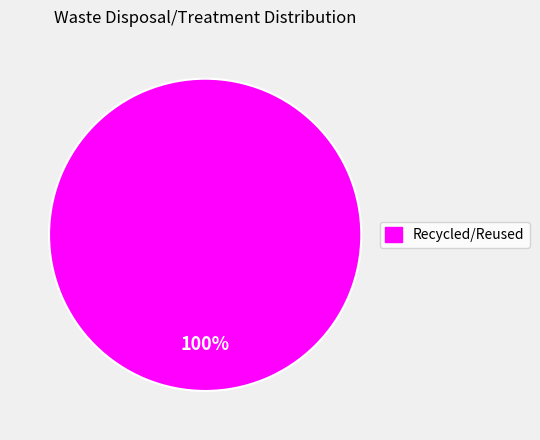

Is there any slice that represents more than half of the pie?

Yes